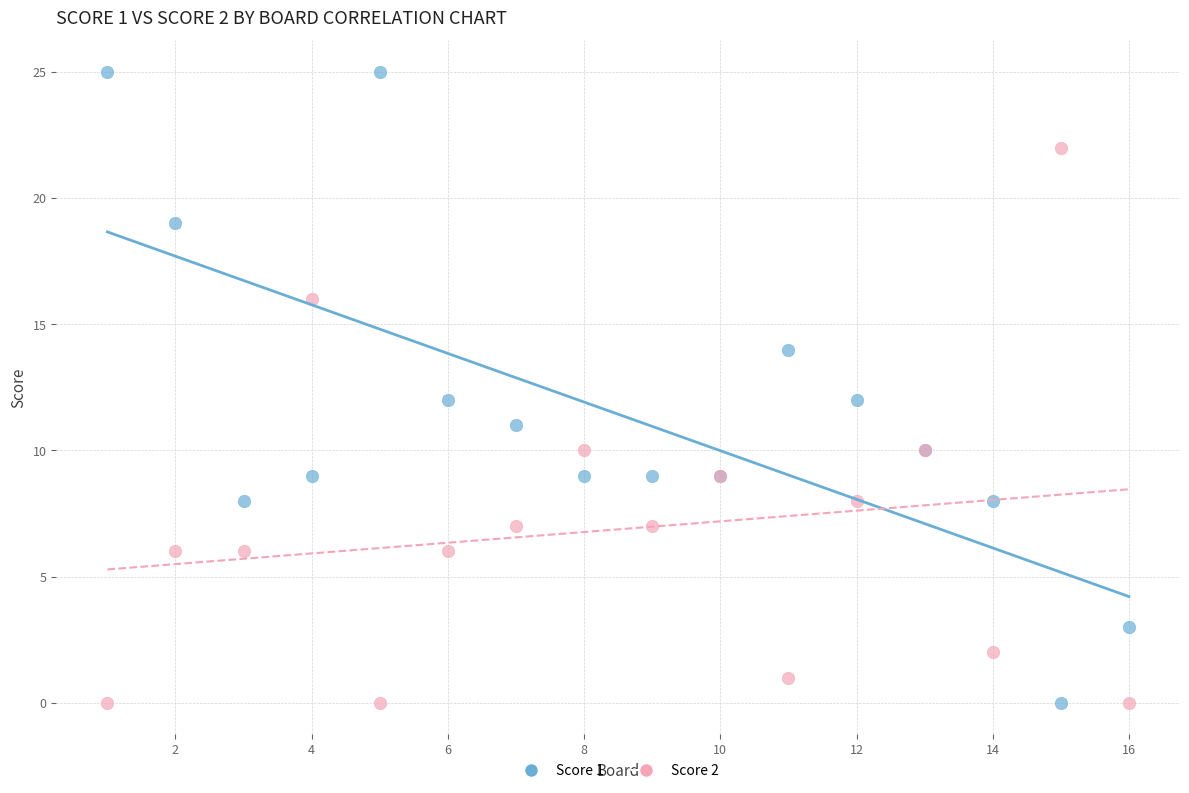

Which series contains the highest Y value?

Score 1